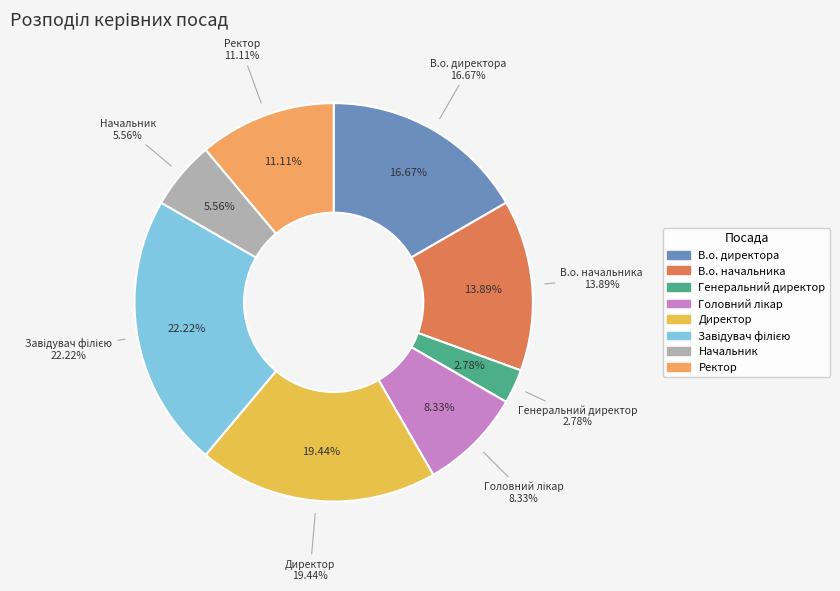

How many segments does this pie chart have?

8